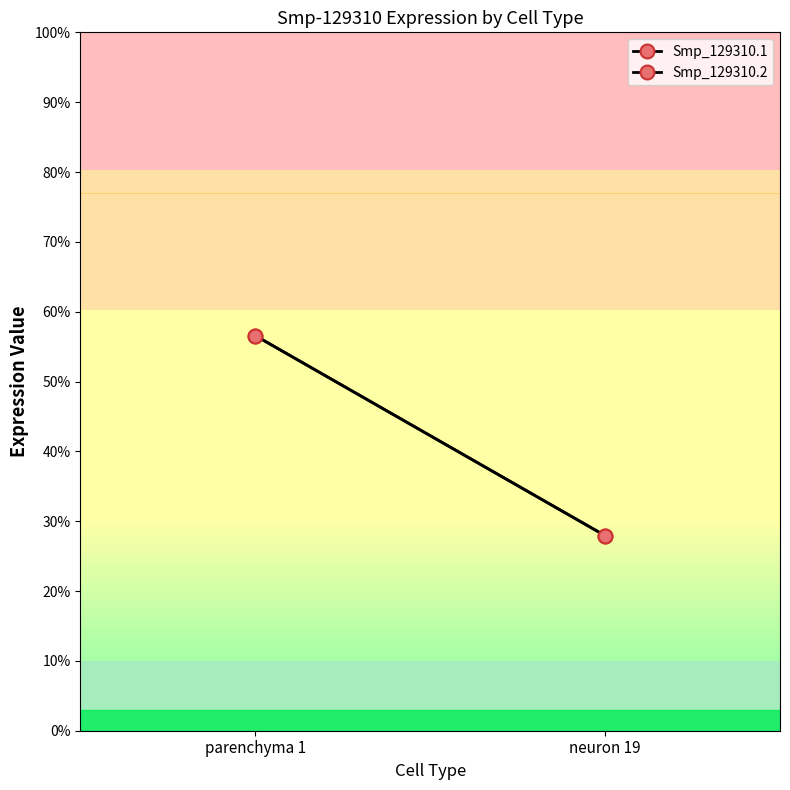

At which label does Smp_129310.1 reach its peak?

parenchyma 1